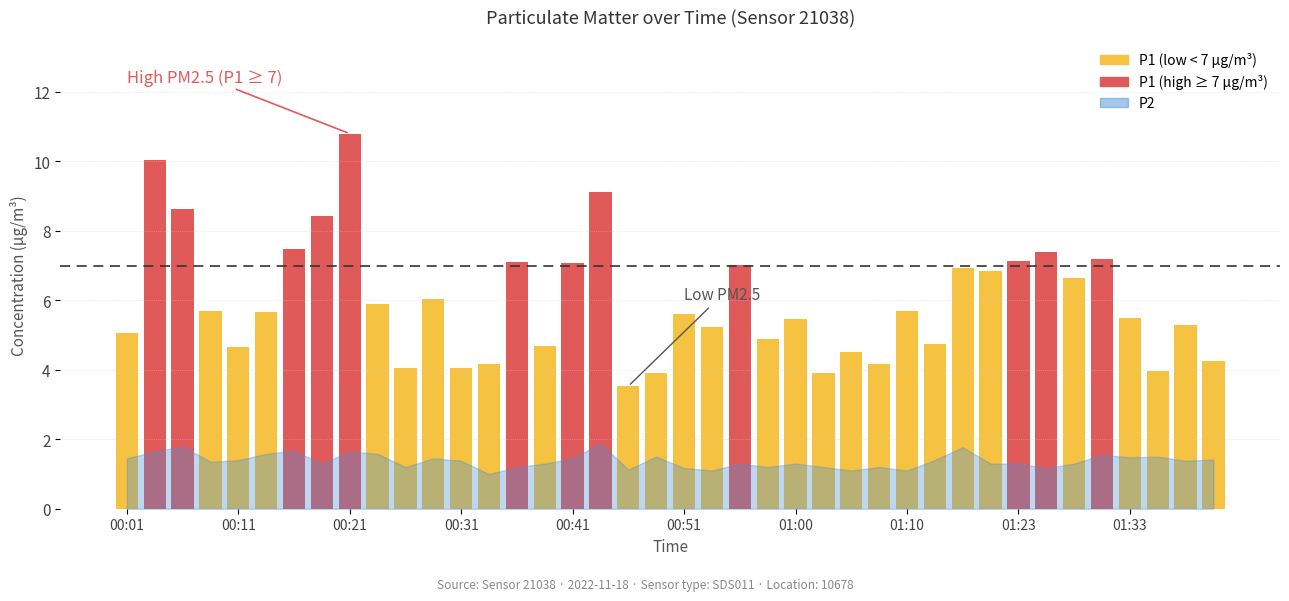

Are the bars grouped side by side (vs. stacked)?

No